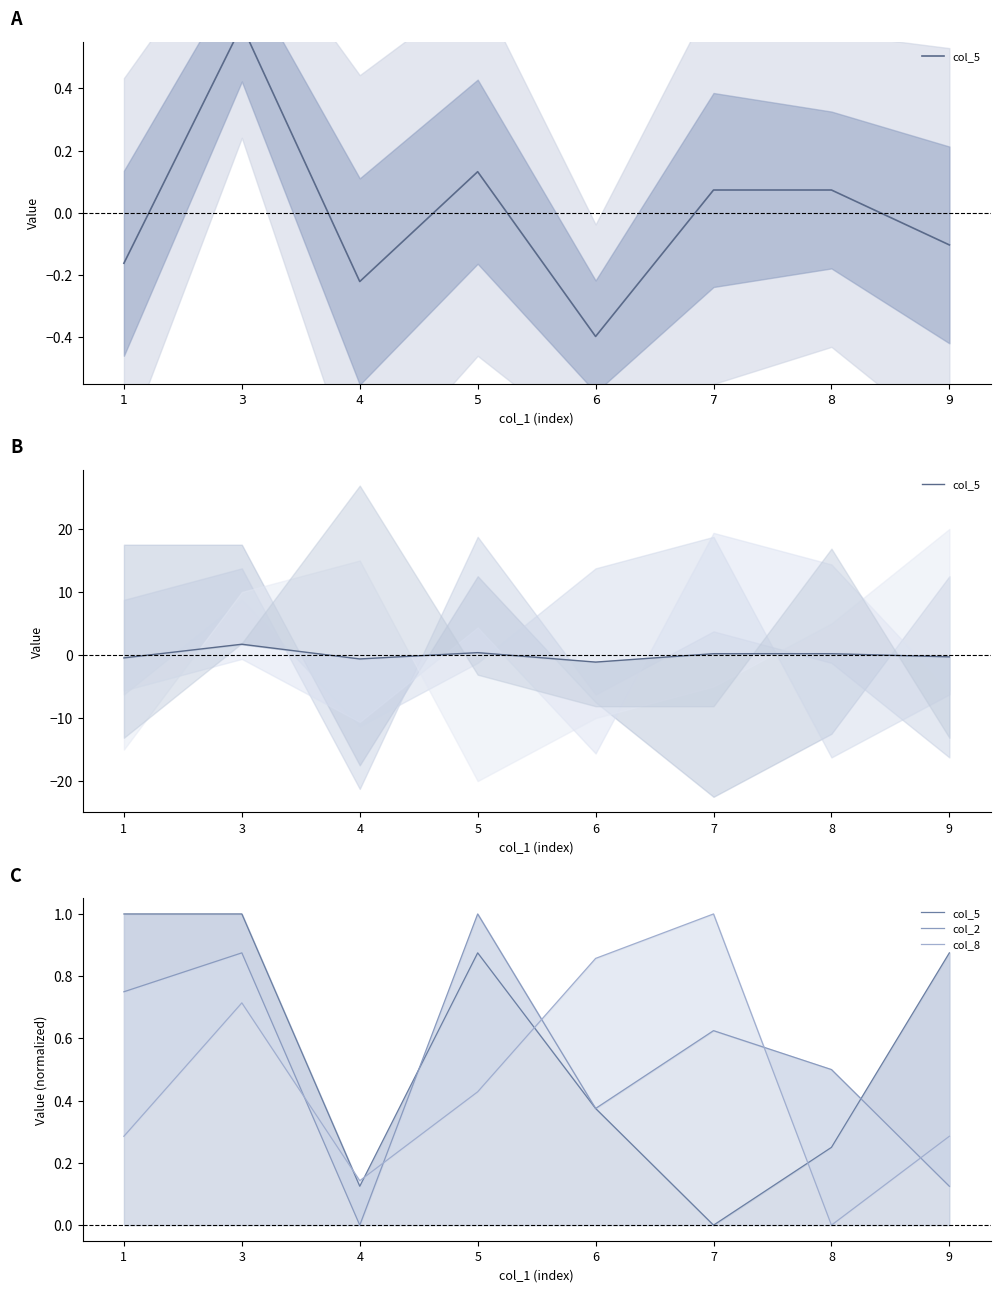

Reading left to right, what are all the values shown in this chart?

col_5: 1.0	1.0	0.1	0.9	0.4	0.0	0.2	0.9
col_2: 0.7	0.9	0.0	1.0	0.4	0.6	0.5	0.1
col_8: 0.3	0.7	0.1	0.4	0.9	1.0	0.0	0.3